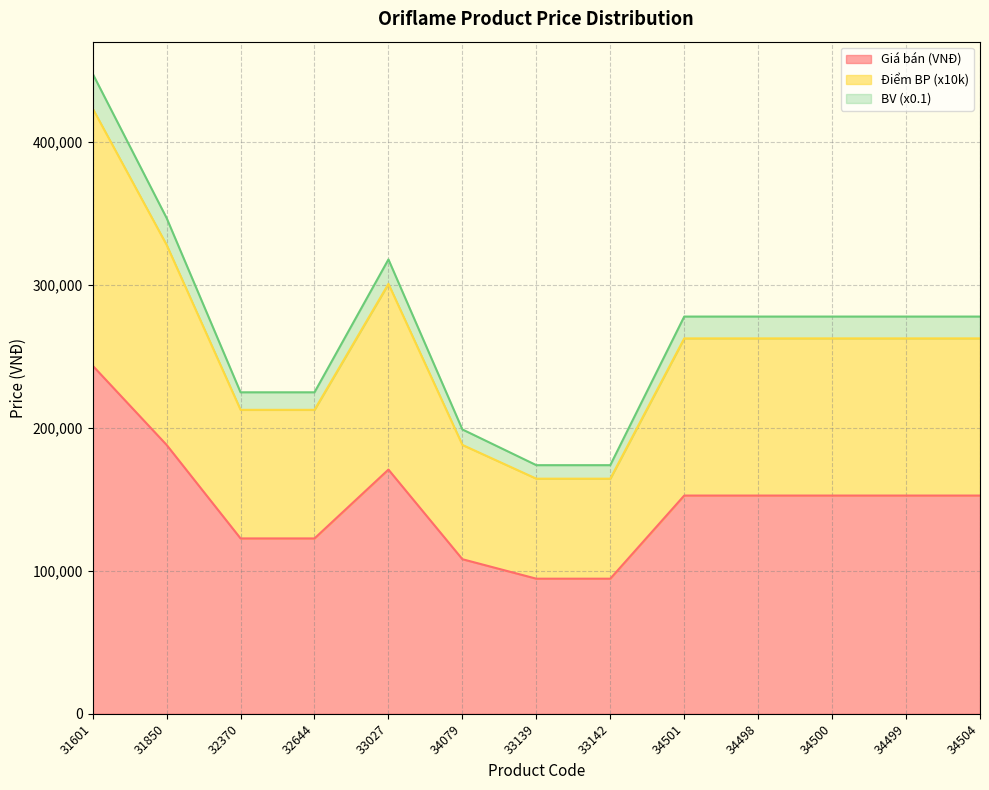

True or false: Điểm BP has more than 0 points higher than both neighbors.

True